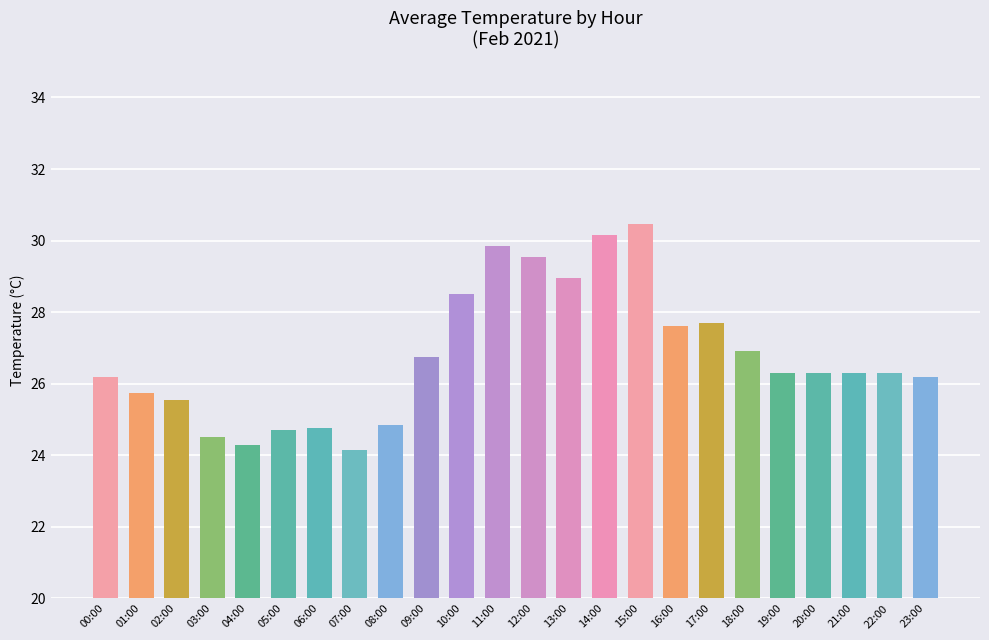

What is the average value?

26.8